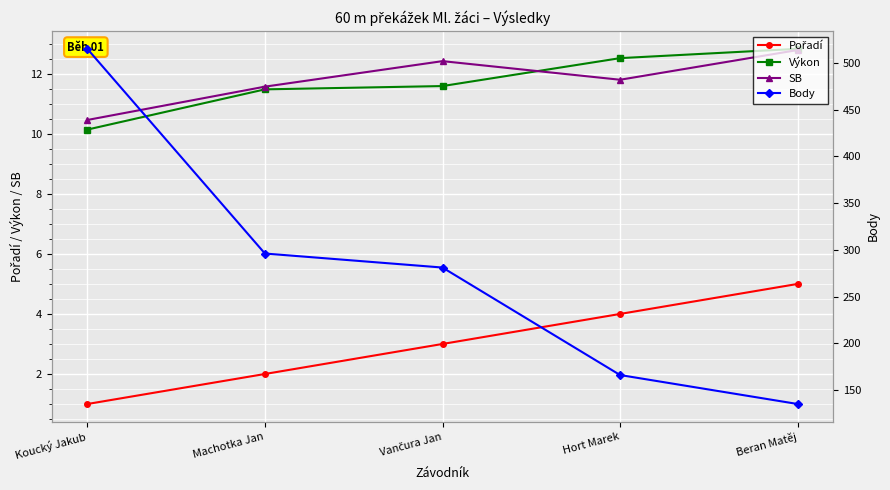

What value does the Body series have at Hort Marek?

166.0